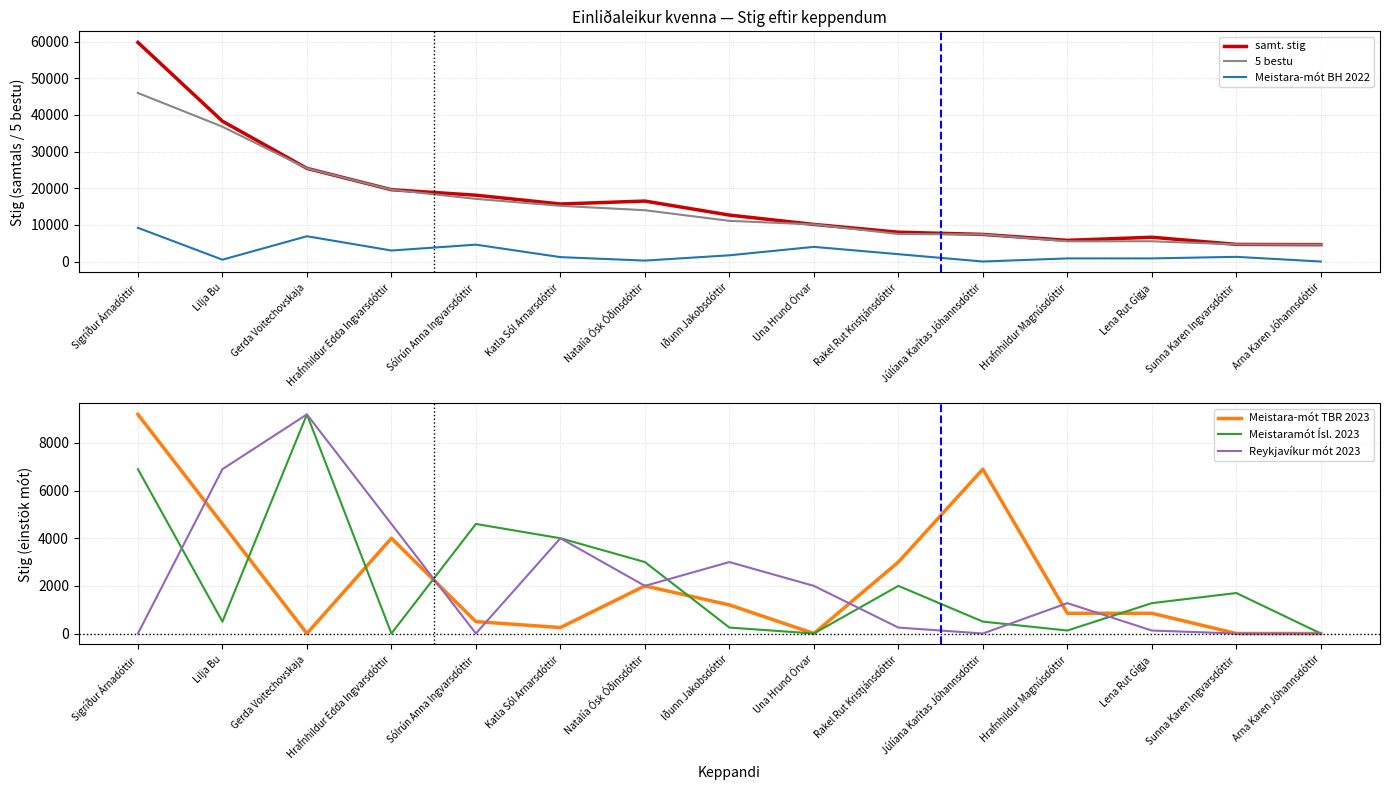

Where do Reykjavíkur mót 2023 and Meistaramót Ísl. 2023 first cross each other?

Sigríður Árnadóttir and Lilja Bu